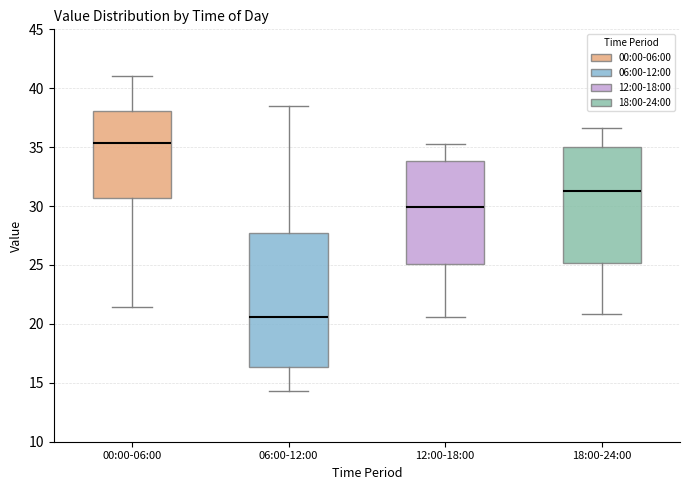

Reading left to right, read every box against the y-axis: the position of its median line, the range the box covers, and the ends of its whiskers. The values are not printed on the chart, so give them approximately, as read against the axis.

00:00-06:00: median 35.5, box 30.5 to 38.0, whiskers 21.5 to 41.0
06:00-12:00: median 20.5, box 16.5 to 27.5, whiskers 14.5 to 38.5
12:00-18:00: median 30.0, box 25.0 to 34.0, whiskers 20.5 to 35.5
18:00-24:00: median 31.5, box 25.0 to 35.0, whiskers 21.0 to 36.5